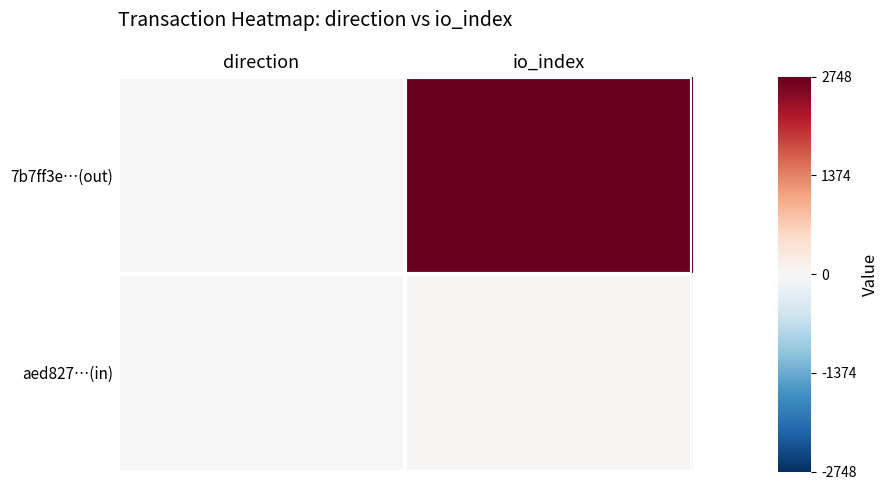

Between direction and io_index, which series saw the biggest shift?

7b7ff3e…(out)